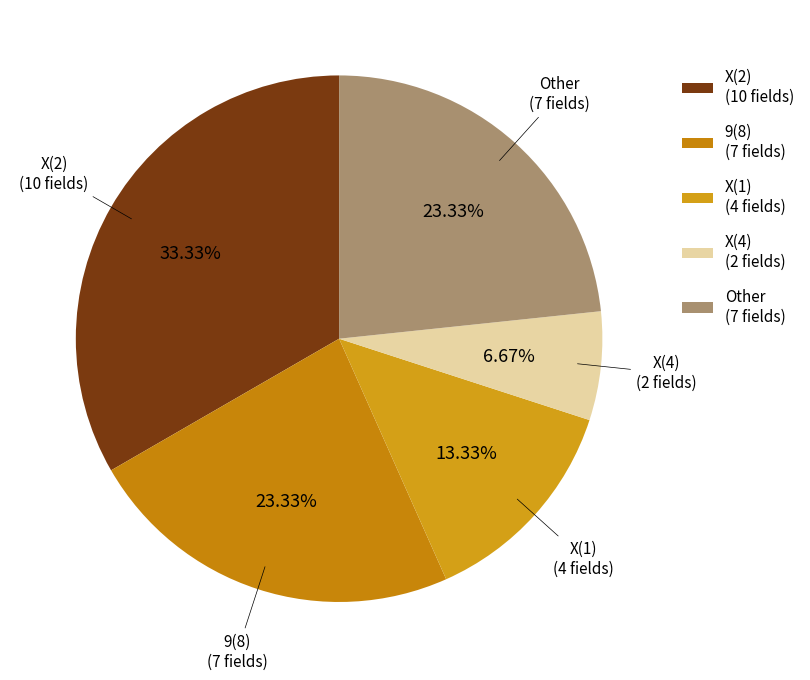

Between Other (7 fields) and X(1) (4 fields), which is larger?

Other (7 fields)